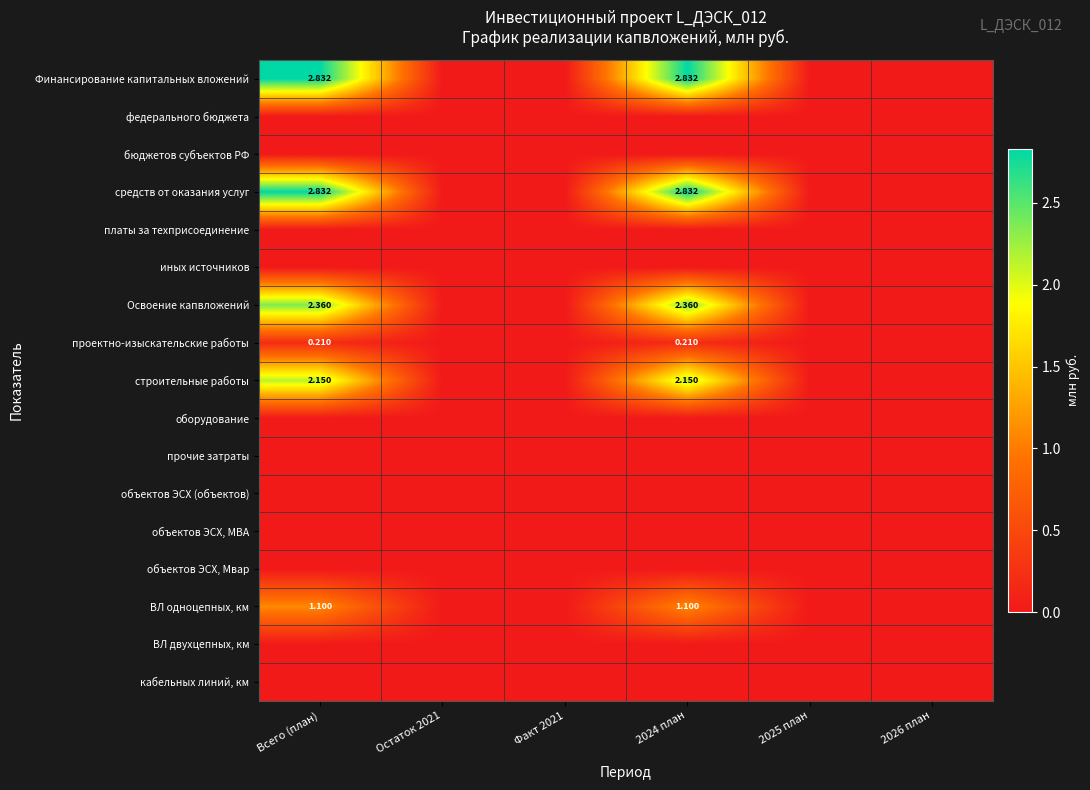

True or false: ВЛ однoцепных, км has a value of 0.3 at Всего (план).

False